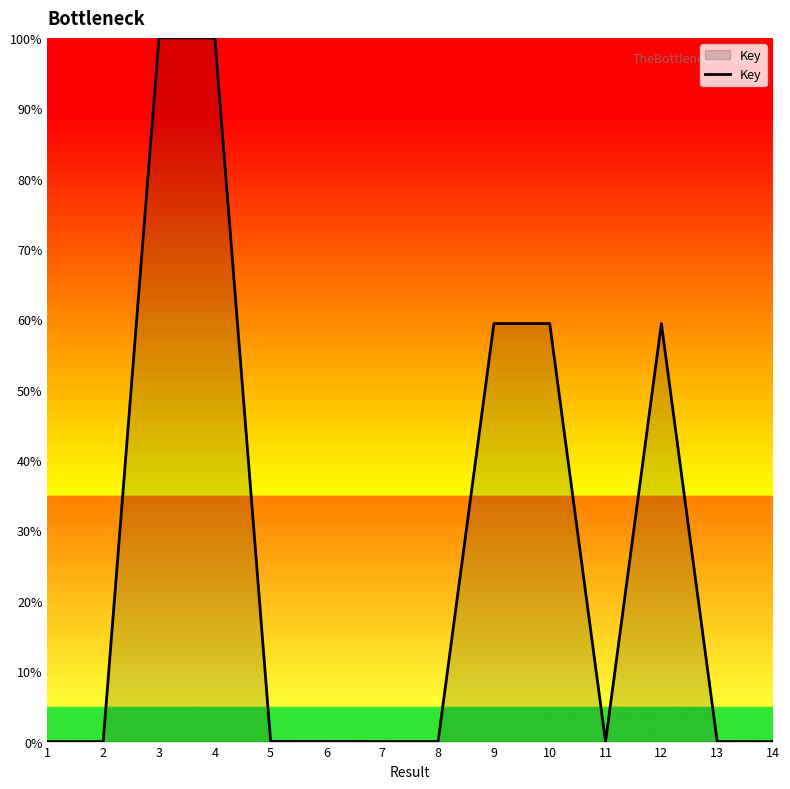

Does the chart display data point markers on the line(s)?

No